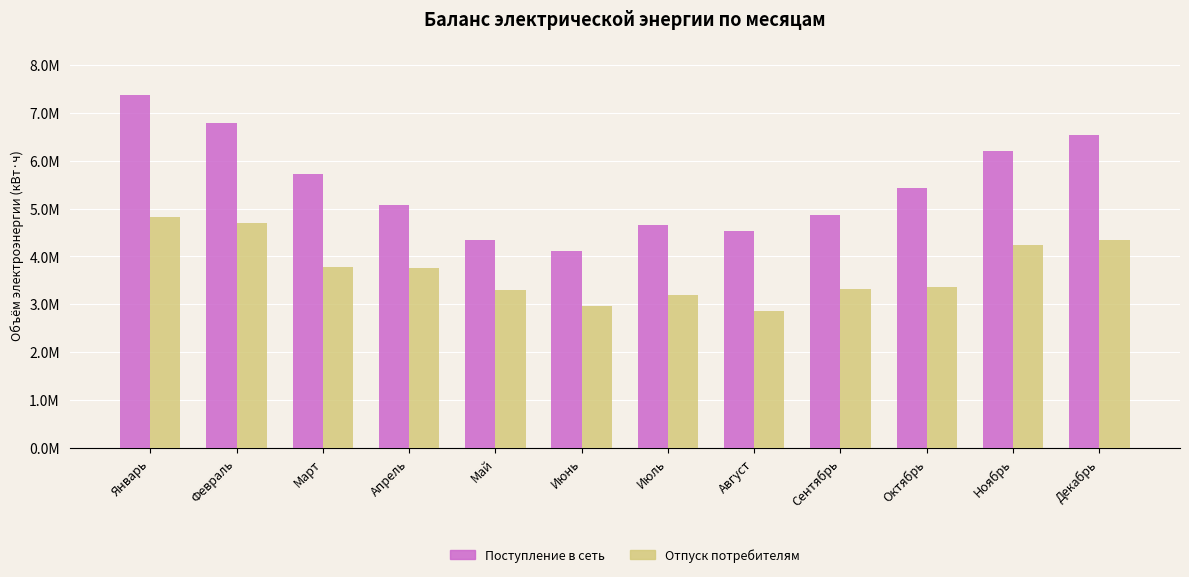

What position from the left is Май?

5